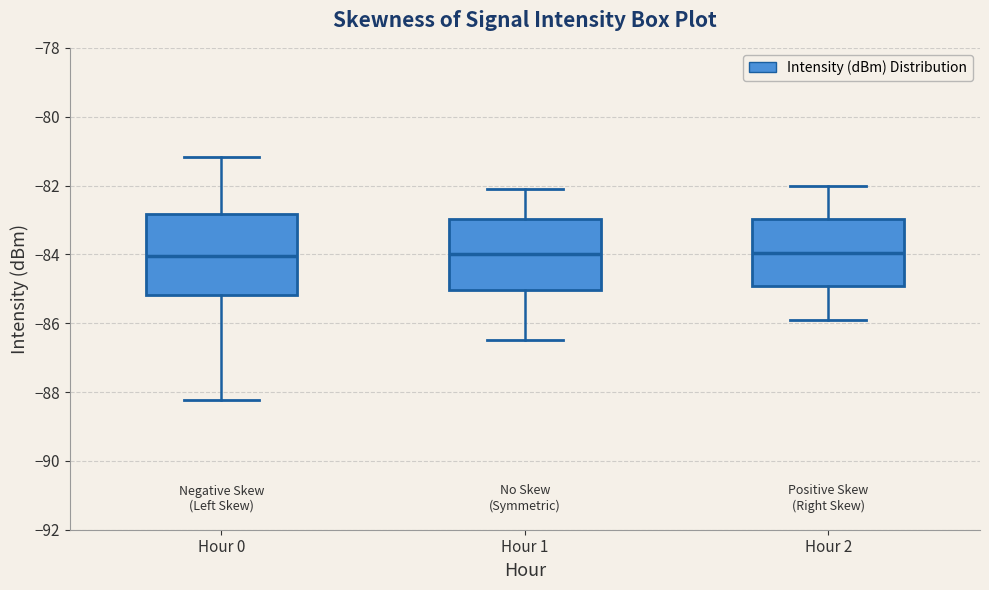

Which box is the tallest, from its lower edge to its upper edge?

Hour 0